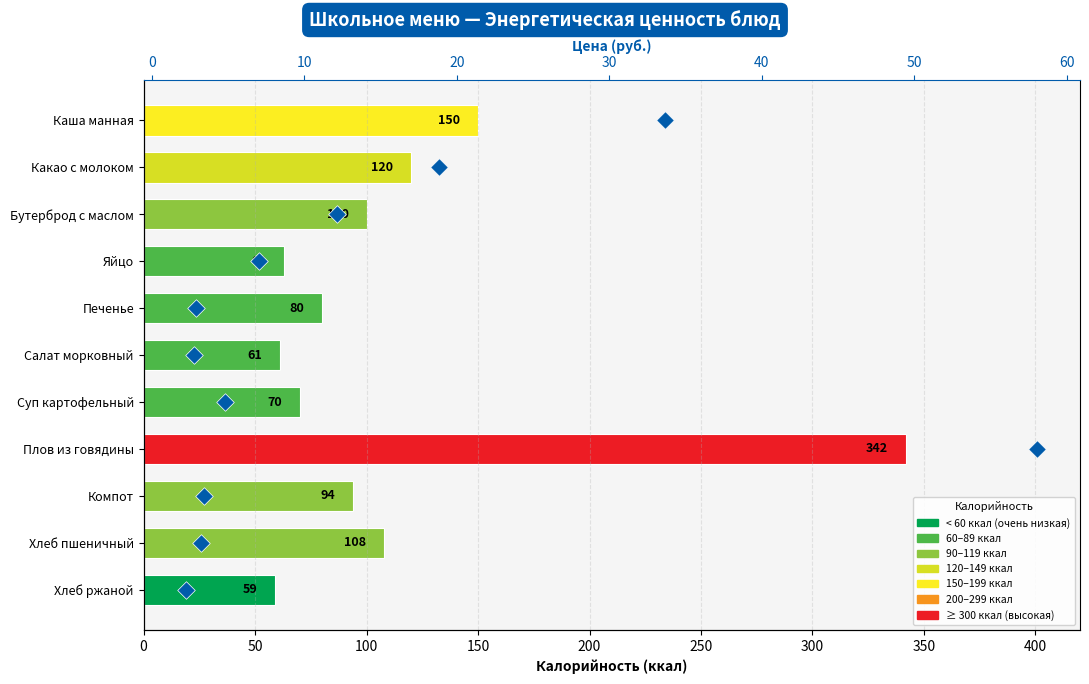

Which series contains the lowest Y value?

Цена (руб.)